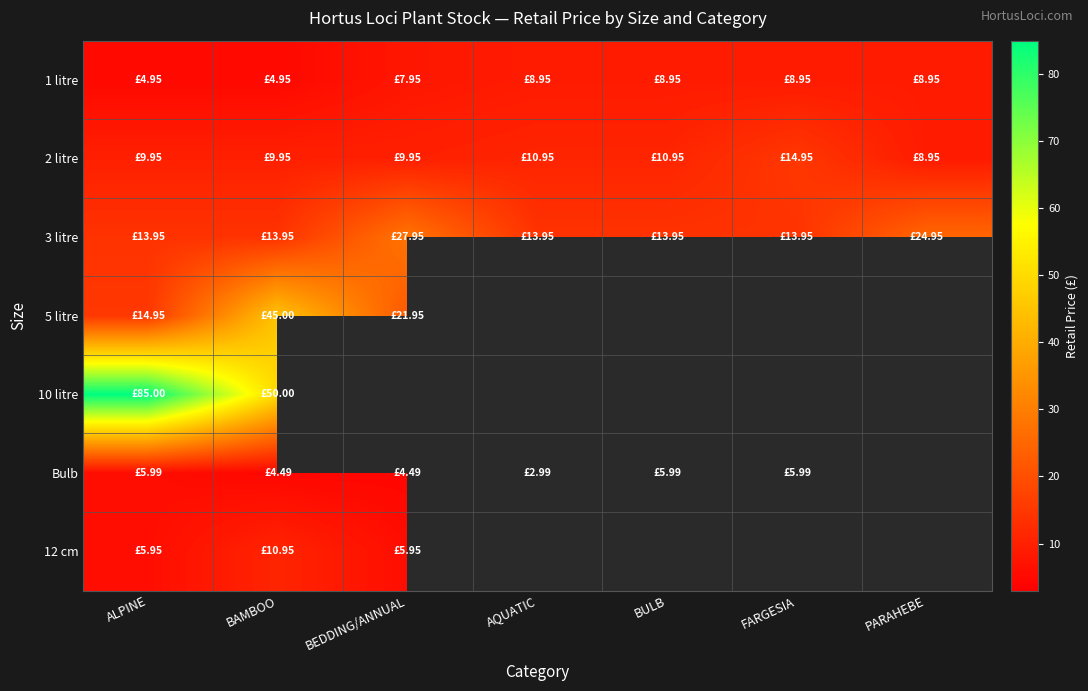

At how many categories does at least one series exceed 46?

2